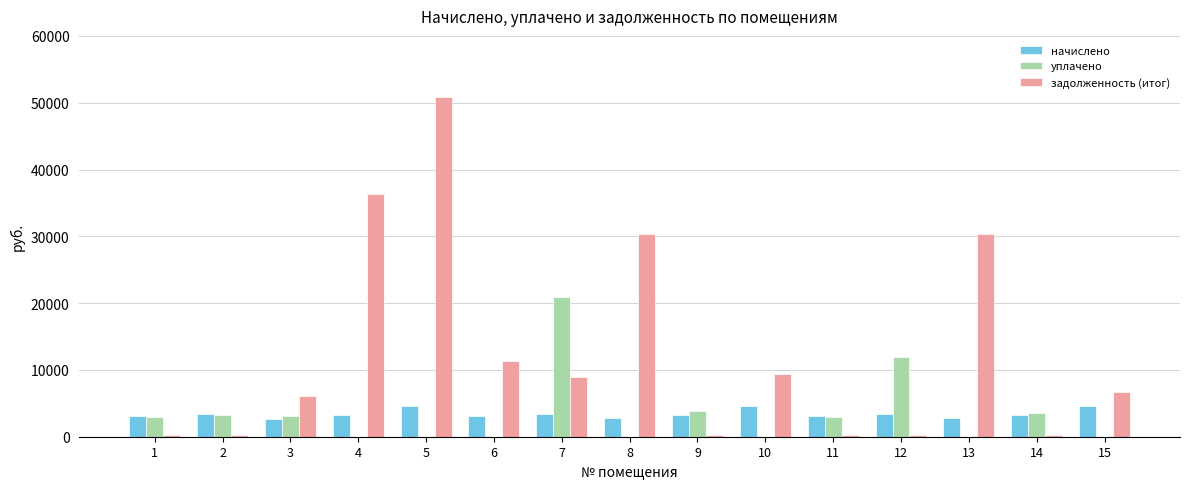

What are all the series names shown in the legend?

начислено, уплачено, задолженность (итог)